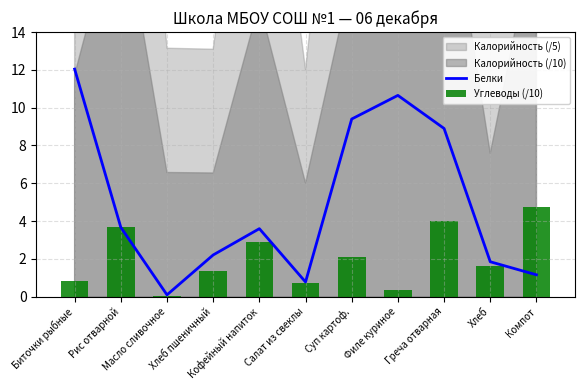

The value of Белки at Хлеб is 3.1. True or false?

False